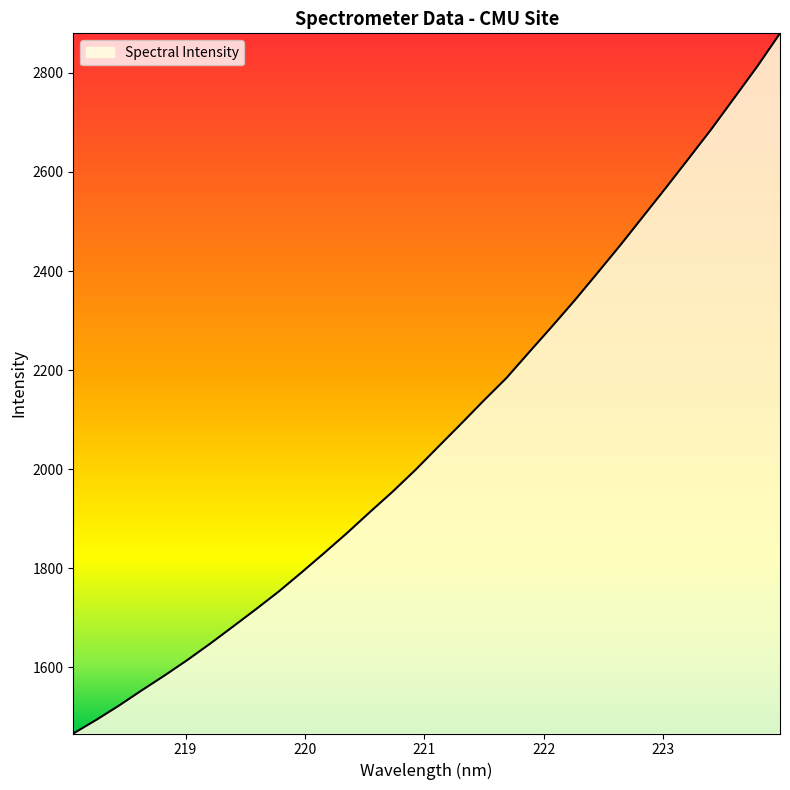

What is the minimum value shown in the chart?

1466.1